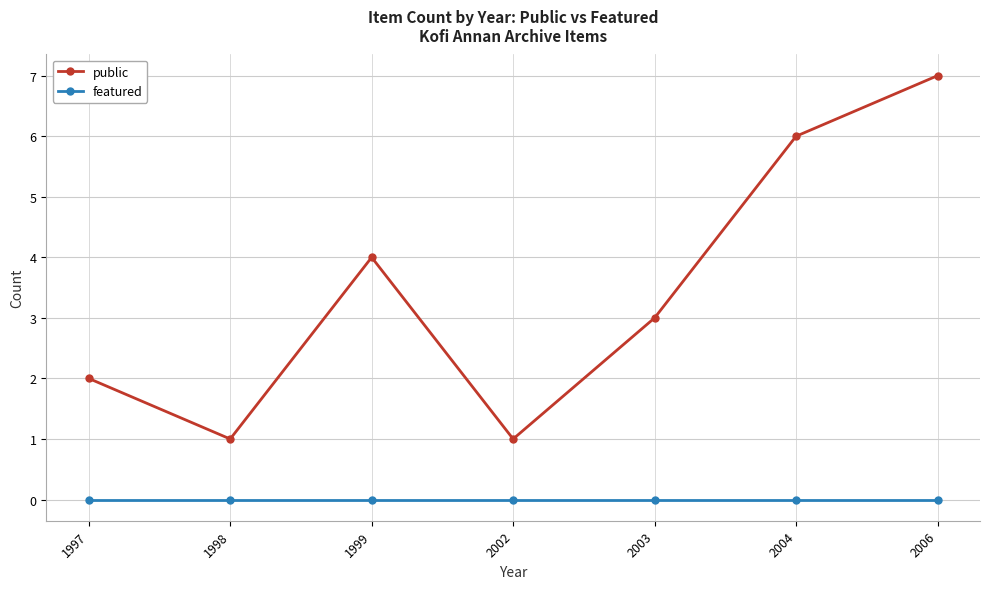

At which category does public reach its first local valley?

1998